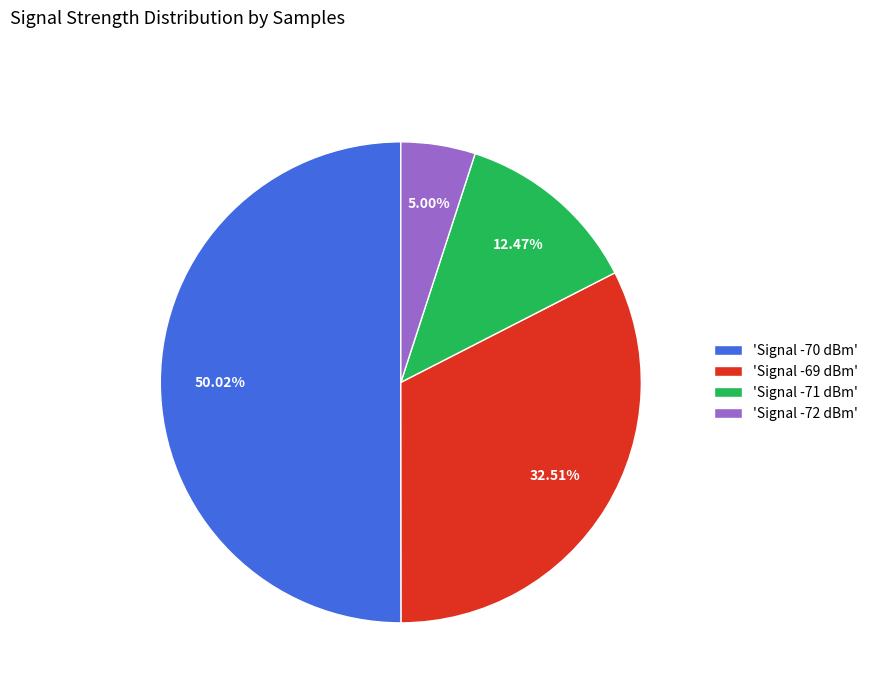

Which category has the smallest portion of the pie?

'Signal -72 dBm'